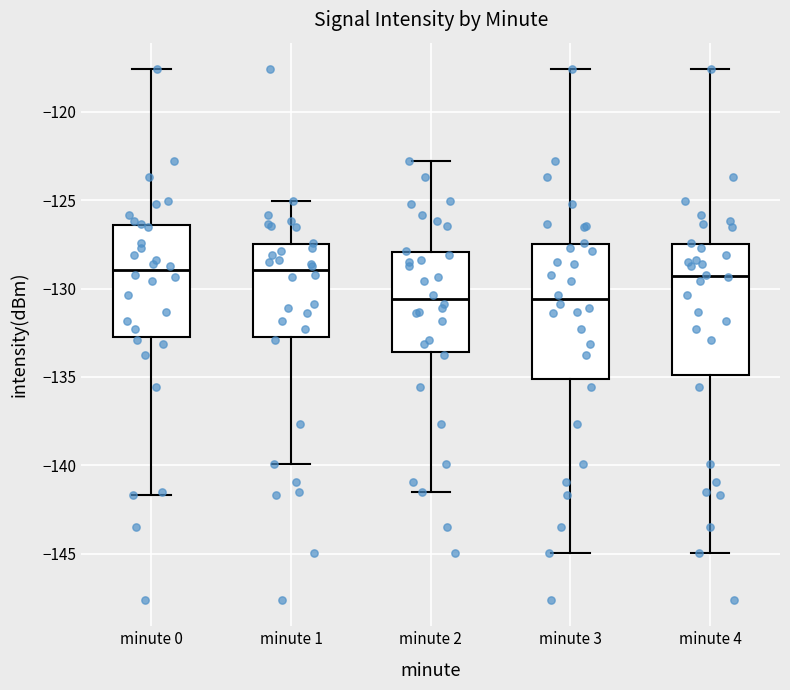

Reading left to right, transcribe this box plot: for each box, give where its median line is, the range the box spans, and where its two whiskers end, as read against the y-axis. The values are not printed on the chart, so give them approximately, as read against the axis.

minute 0: median -129.0, box -132.5 to -126.5, whiskers -141.5 to -117.5
minute 1: median -129.0, box -132.5 to -127.5, whiskers -140.0 to -125.0
minute 2: median -130.5, box -133.5 to -128.0, whiskers -141.5 to -123.0
minute 3: median -130.5, box -135.0 to -127.5, whiskers -145.0 to -117.5
minute 4: median -129.5, box -135.0 to -127.5, whiskers -145.0 to -117.5